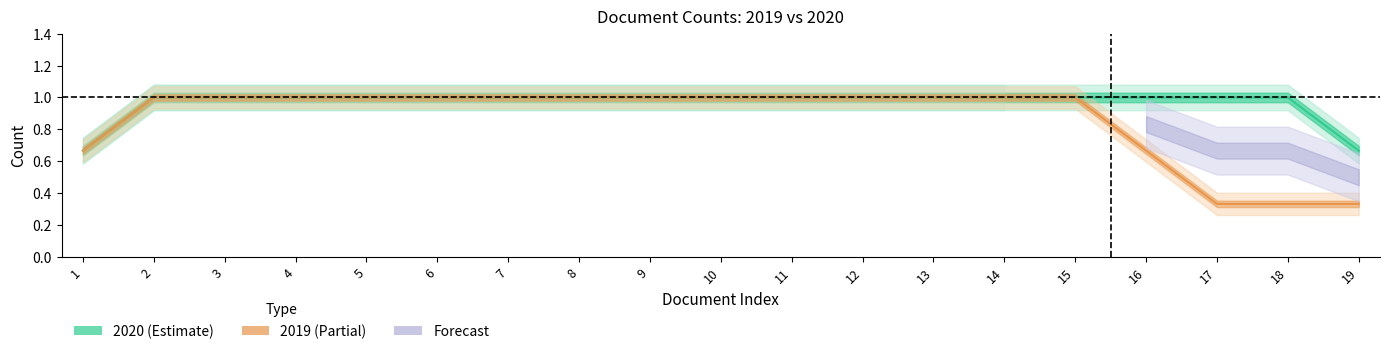

At how many categories does at least one series exceed 0?

19